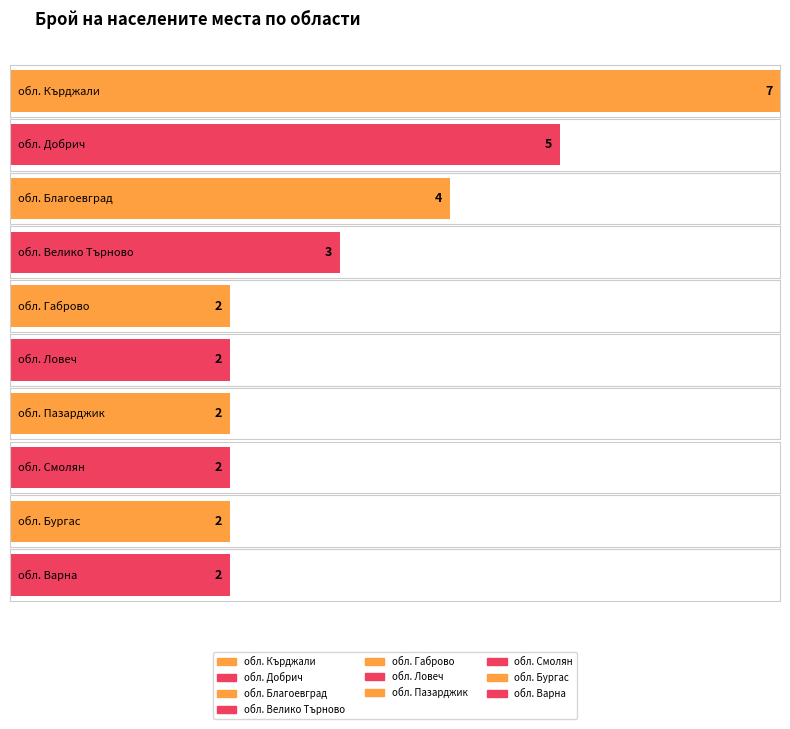

Is it true that Брой (NUTS1) equals 3 at BG341?

True